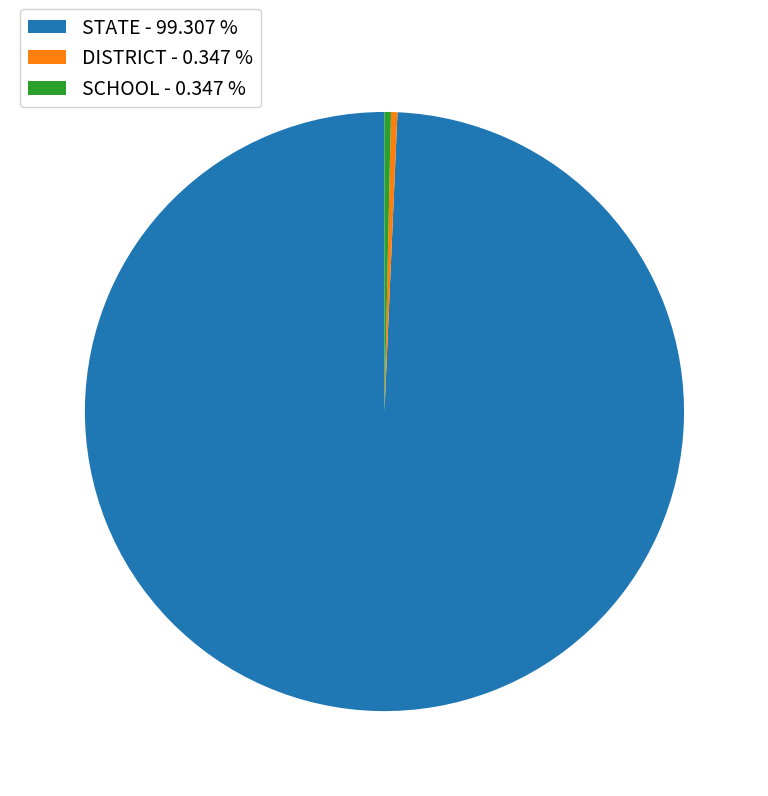

Does any single category account for the majority?

Yes